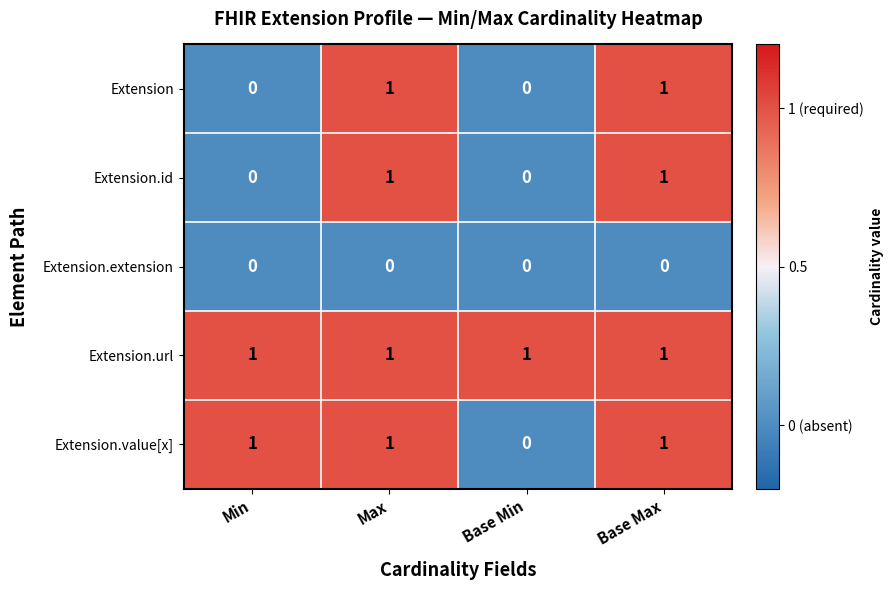

Which series changed the most between Min and Base Min?

Extension.value[x]